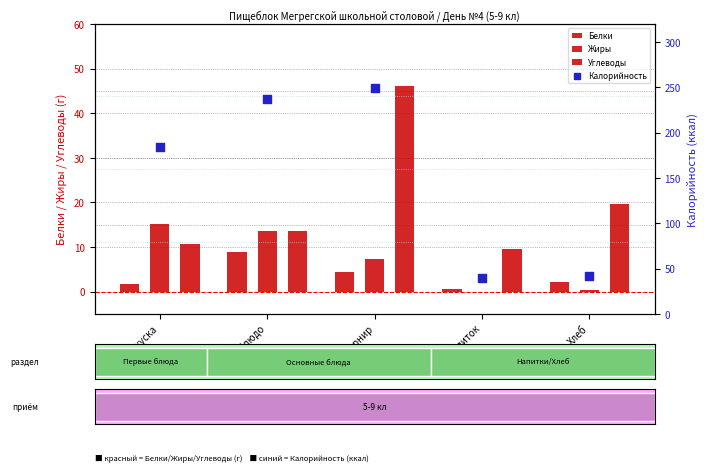

What is the total value across all series at Гарнир?

307.7